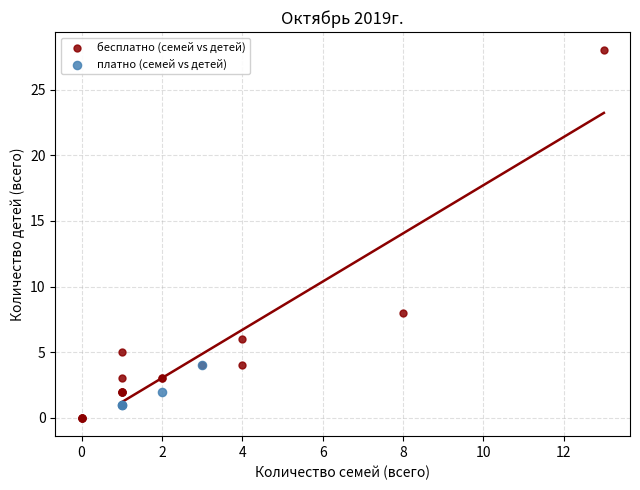

Which series reaches the maximum Y coordinate?

бесплатно (семей vs детей)